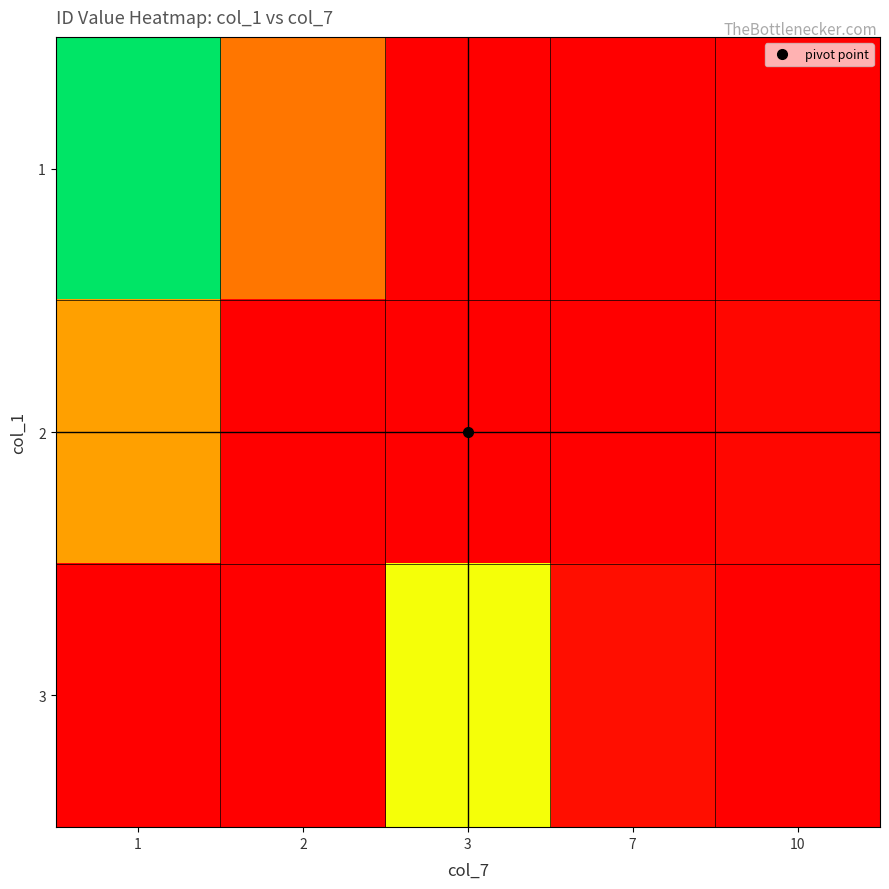

Which label corresponds to the smallest value in the chart?

3